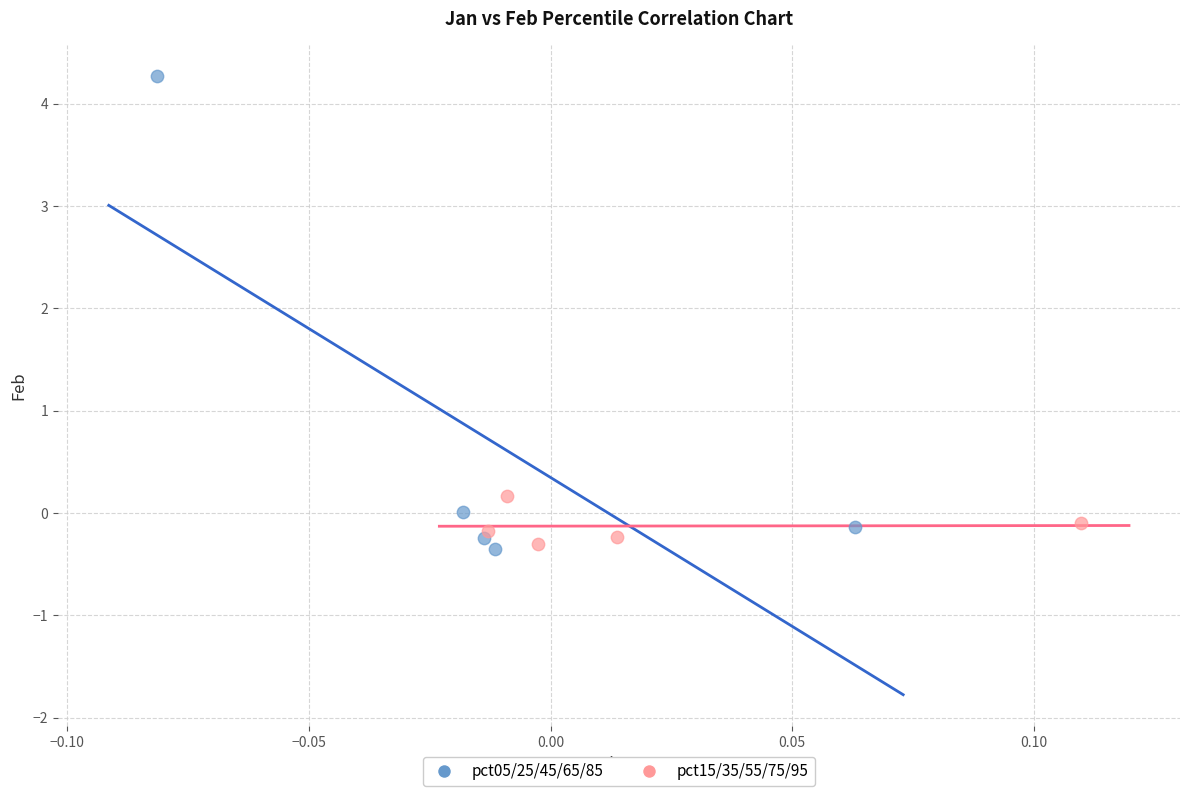

Which series has the largest Y range (max minus min)?

pct05/25/45/65/85